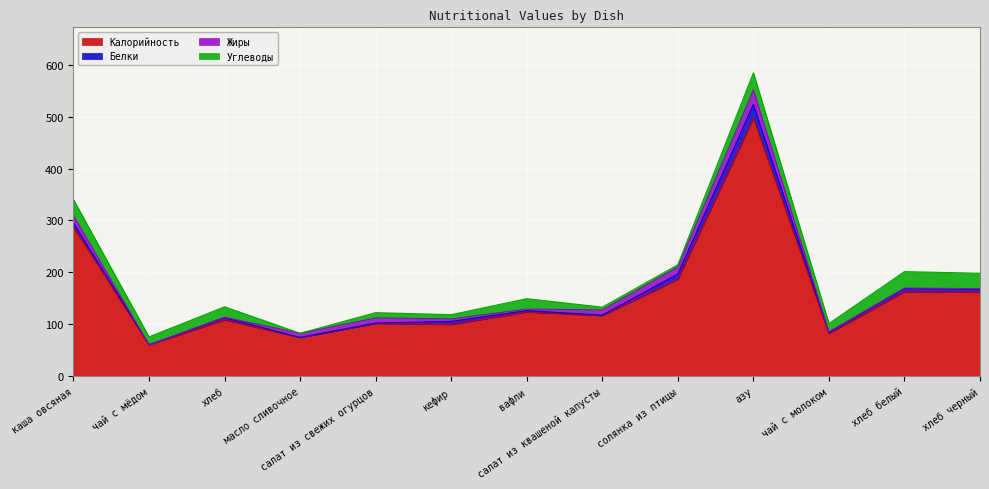

At which category is the sum across all series the highest?

азу